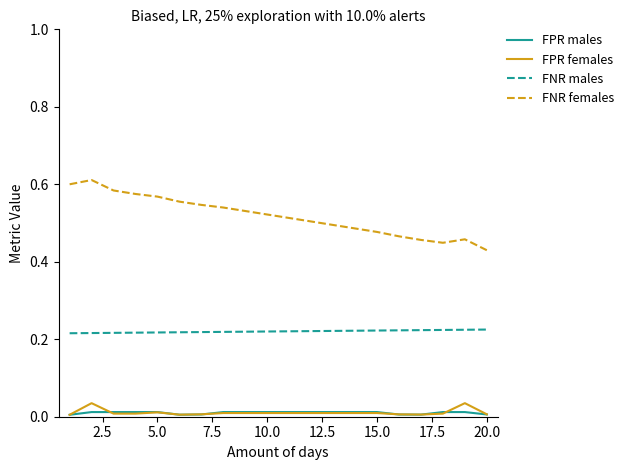

Does the chart display data point markers on the line(s)?

No